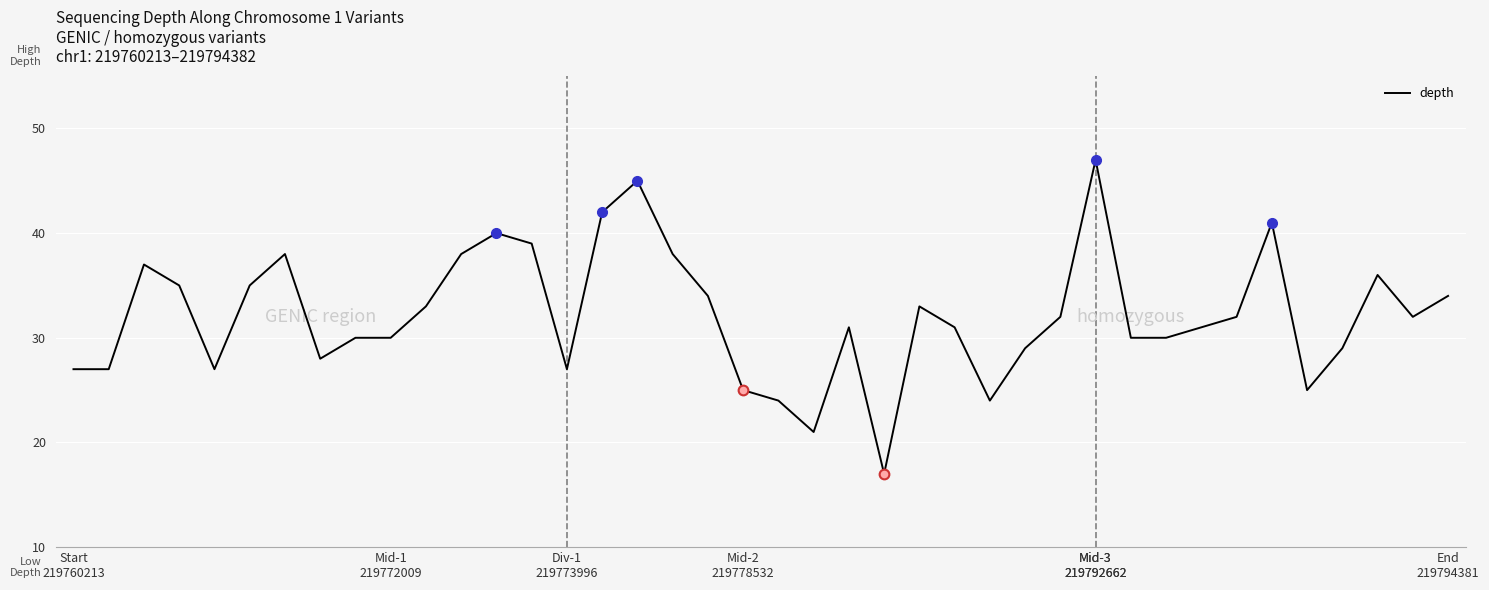

What is the minimum value shown in the chart?

17